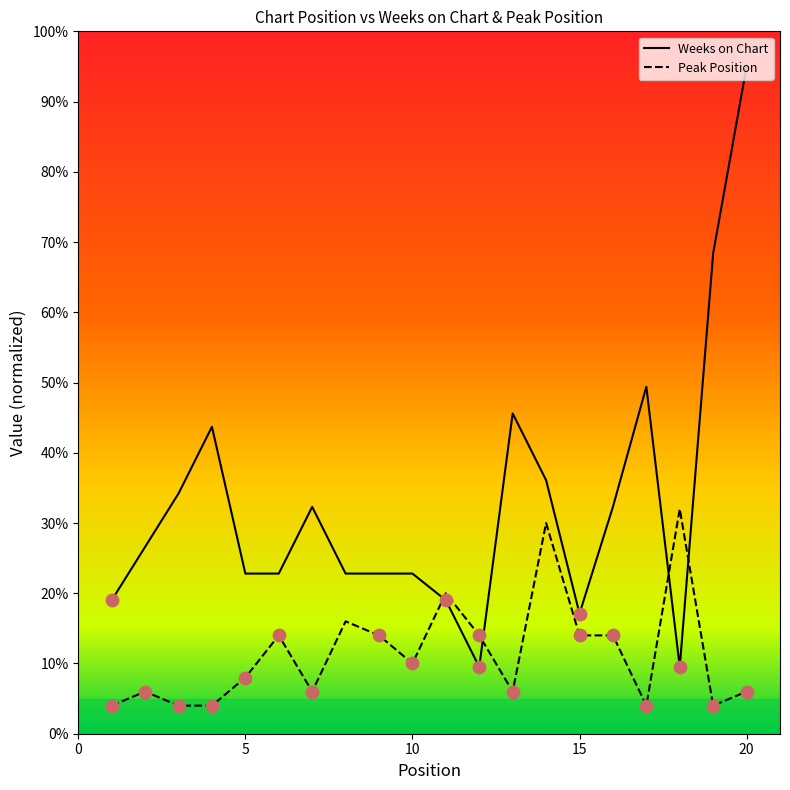

Which series has the largest total across all categories?

Weeks on Chart